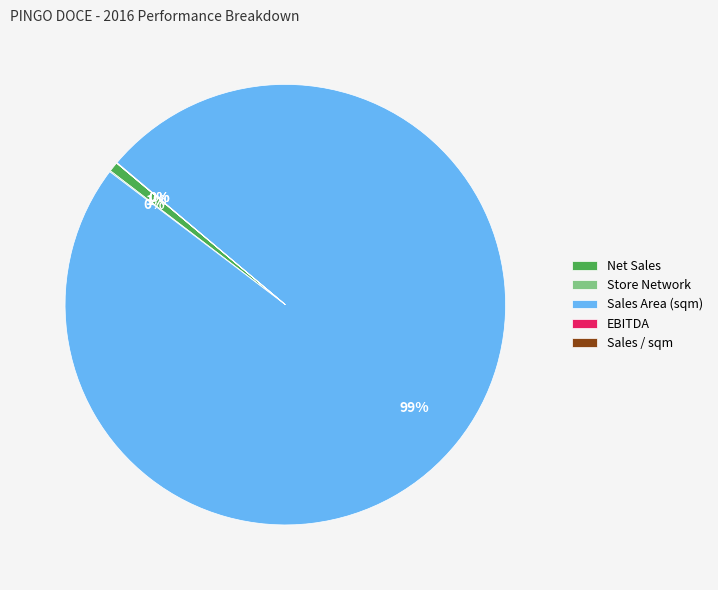

Between Sales Area (sqm) and Net Sales, which is larger?

Sales Area (sqm)